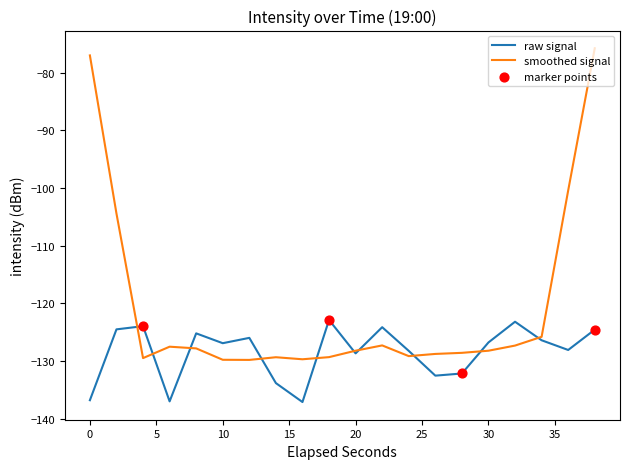

Which series has the widest spread of values?

smoothed signal